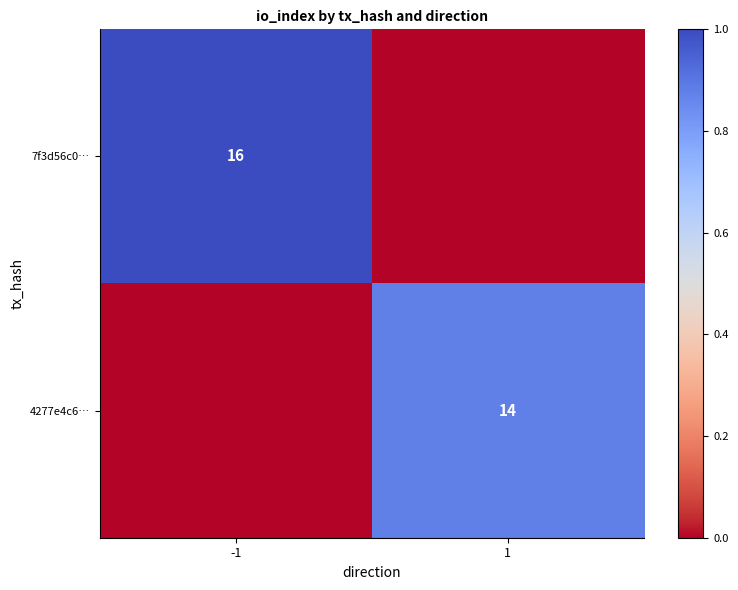

Which has a higher value, 1 or -1?

-1